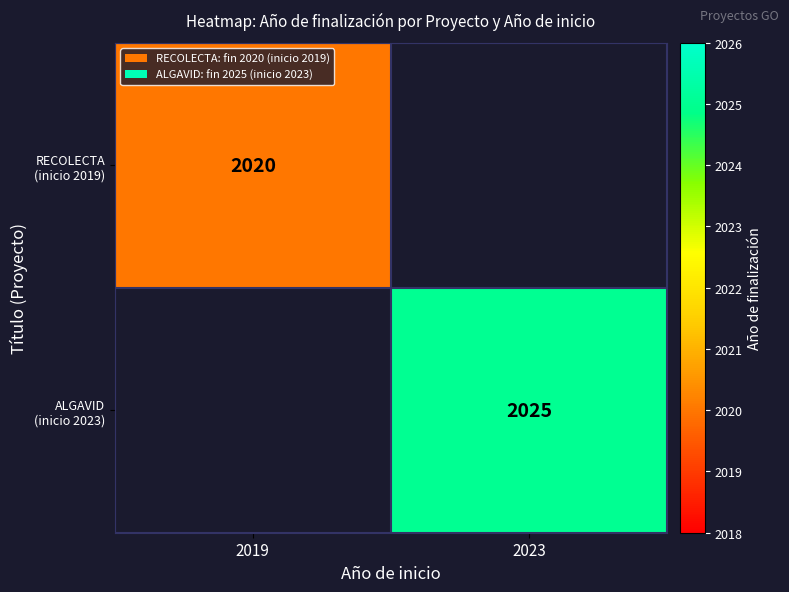

Rank the series by their average value, from lowest to highest.

RECOLECTA (inicio 2019), ALGAVID (inicio 2023)